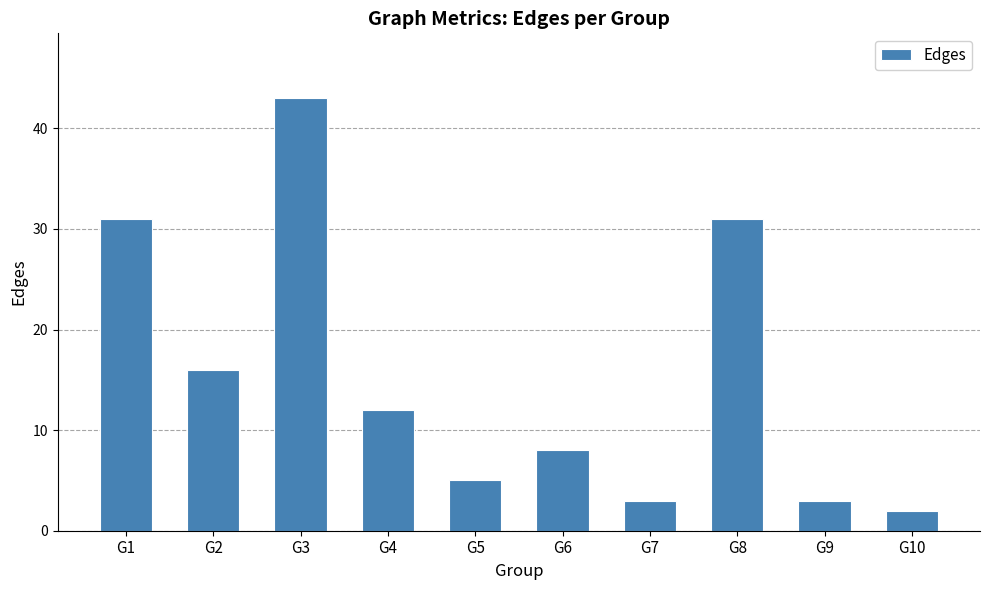

Reading left to right, extract all data points from this chart.

G1=31	G2=16	G3=43	G4=12	G5=5	G6=8	G7=3	G8=31	G9=3	G10=2